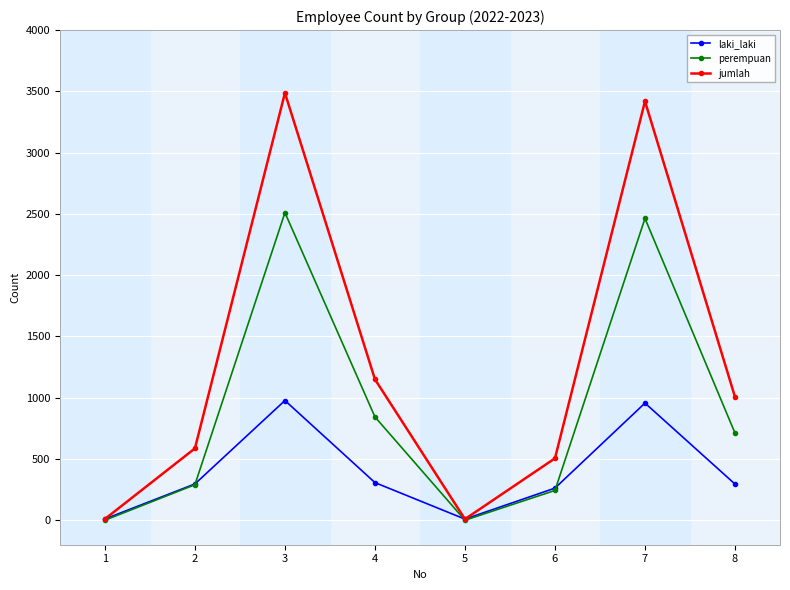

What is the difference between the second highest and minimum values in the laki_laki series?

947